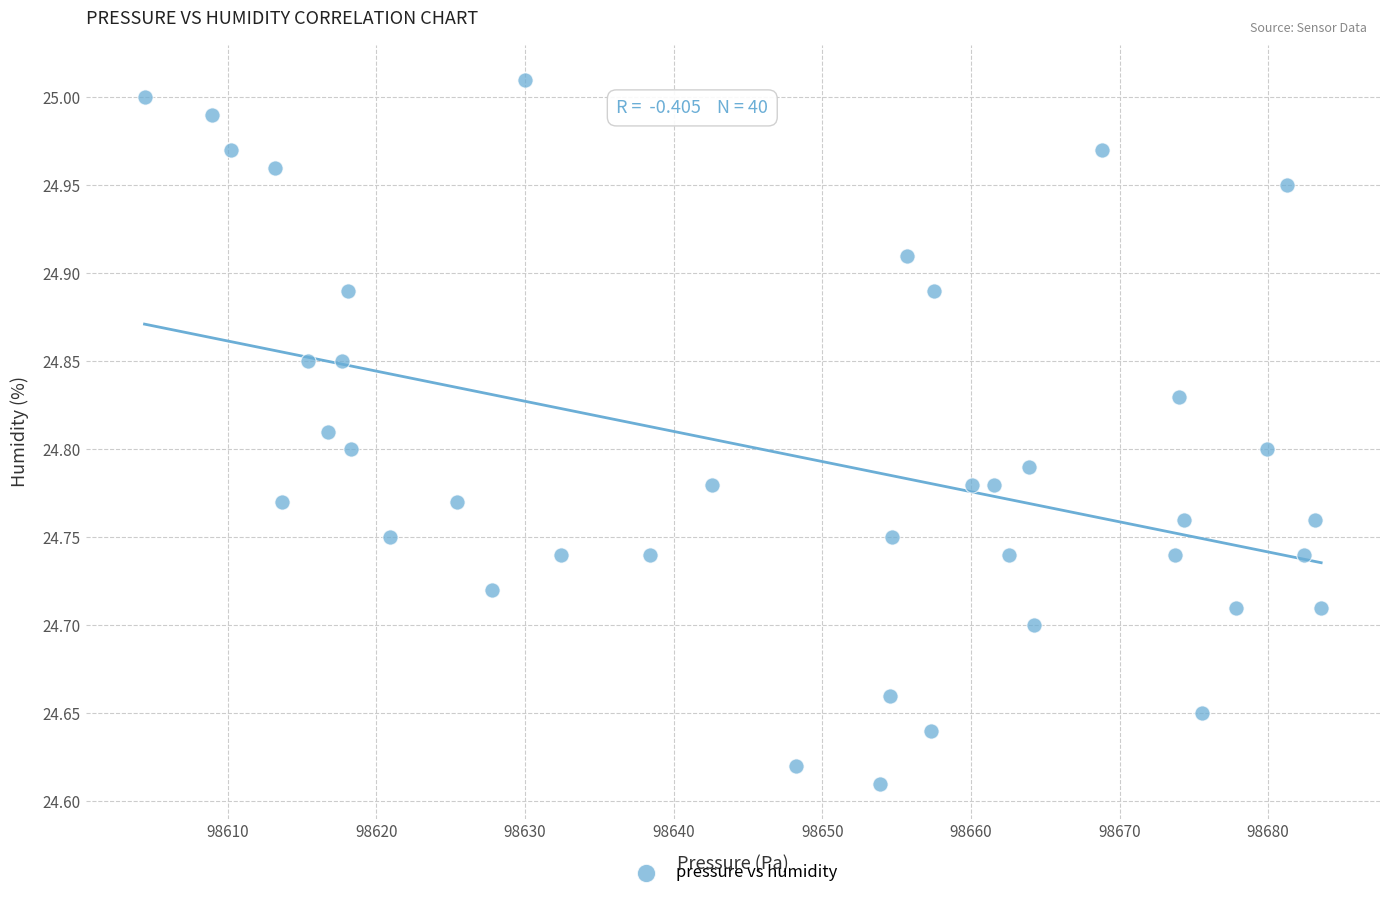

What is the range of Y values (max minus min)?

0.4